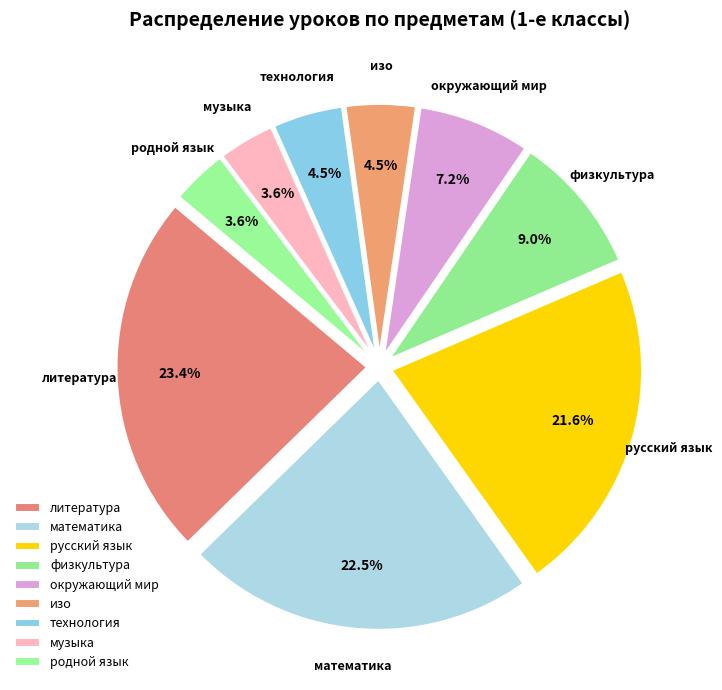

How many slices are in this pie chart?

9